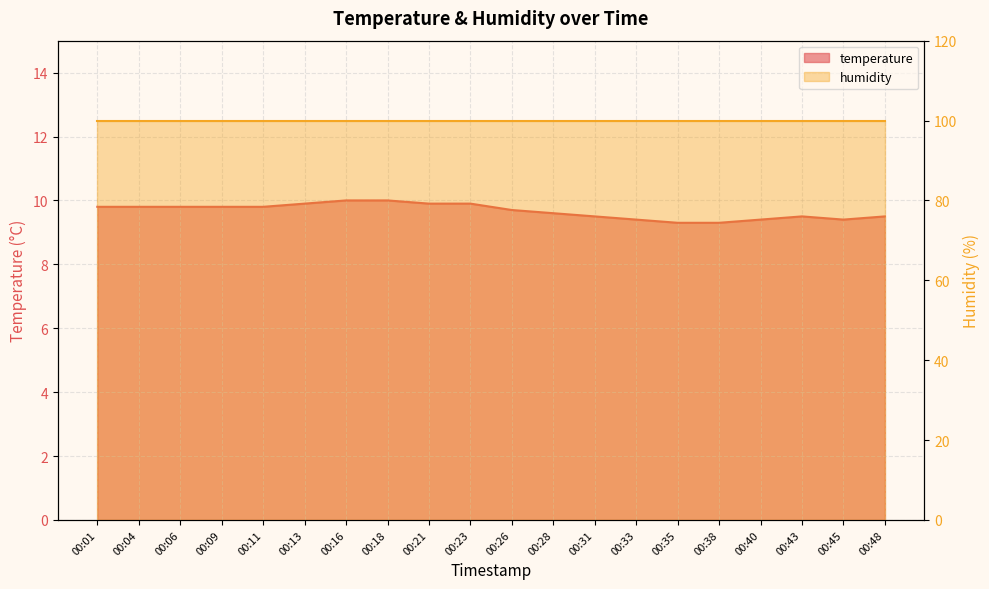

Reading right to left, extract all data points from this chart.

00:48=9.5	00:45=9.4	00:43=9.5	00:40=9.4	00:38=9.3	00:35=9.3	00:33=9.4	00:31=9.5	00:28=9.6	00:26=9.7	00:23=9.9	00:21=9.9	00:18=10.0	00:16=10.0	00:13=9.9	00:11=9.8	00:09=9.8	00:06=9.8	00:04=9.8	00:01=9.8